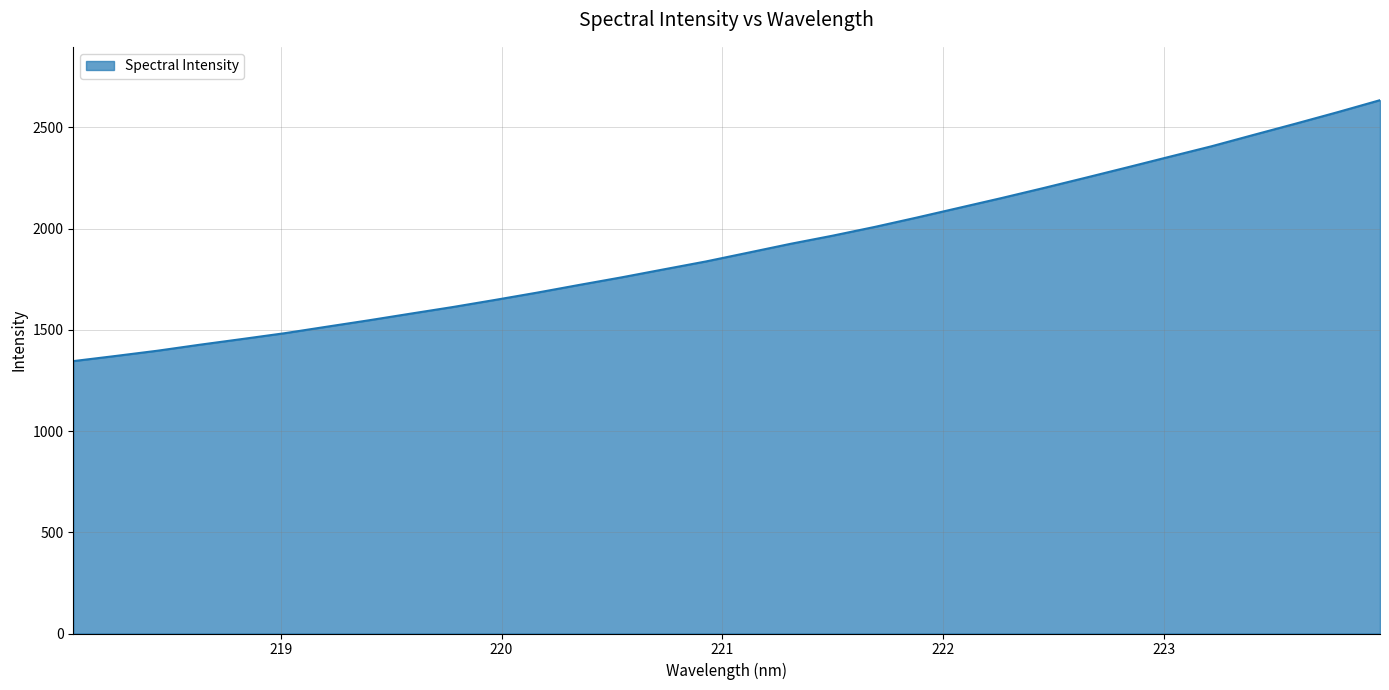

What is the difference between the maximum and minimum values?

1289.0